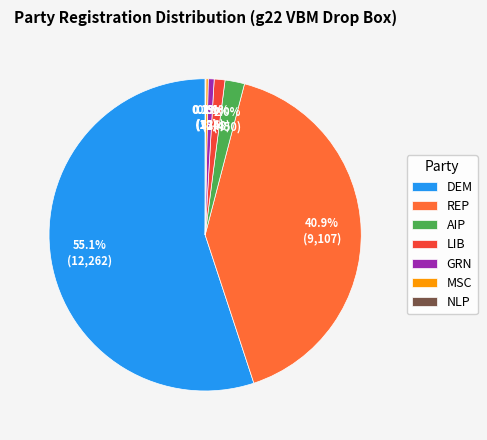

What percentage do GRN and REP together represent?

41.5%